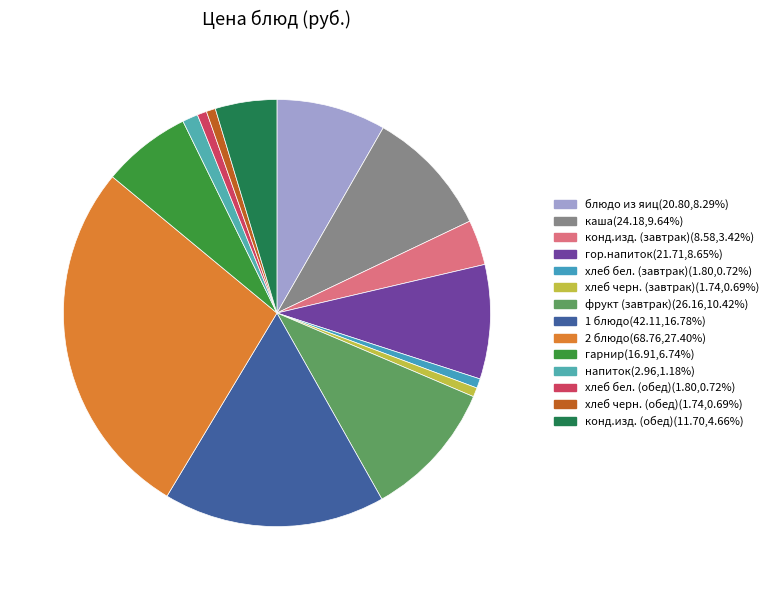

How many segments does this pie chart have?

14